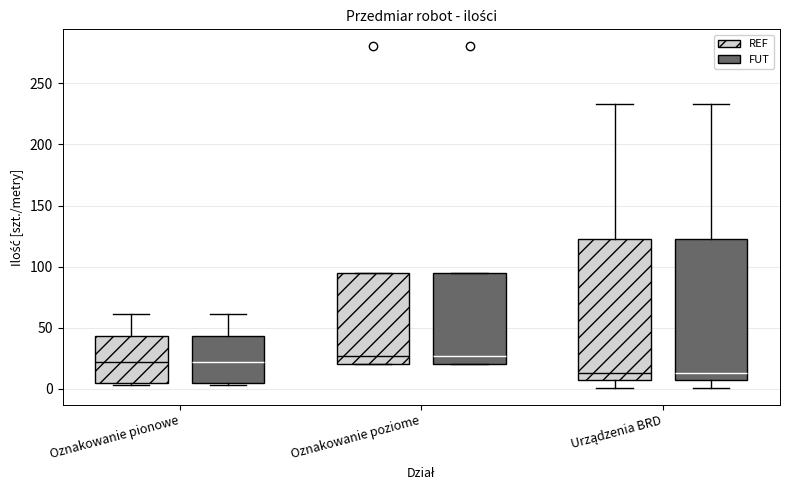

Reading left to right, transcribe this box plot: for each box, give where its median line is, the range the box spans, and where its two whiskers end, as read against the y-axis. The values are not printed on the chart, so give them approximately, as read against the axis.

Oznakowanie pionowe (REF): median 20, box 5 to 45, whiskers 5 (just below the box's lower edge) to 60
Oznakowanie pionowe (FUT): median 20, box 5 to 45, whiskers 5 (just below the box's lower edge) to 60
Oznakowanie poziome (REF): median 25, box 20 to 95, whiskers 20 to 95
Oznakowanie poziome (FUT): median 25, box 20 to 95, whiskers 20 to 95
Urządzenia BRD (REF): median 15, box 5 to 125, whiskers 0 to 235
Urządzenia BRD (FUT): median 15, box 5 to 125, whiskers 0 to 235